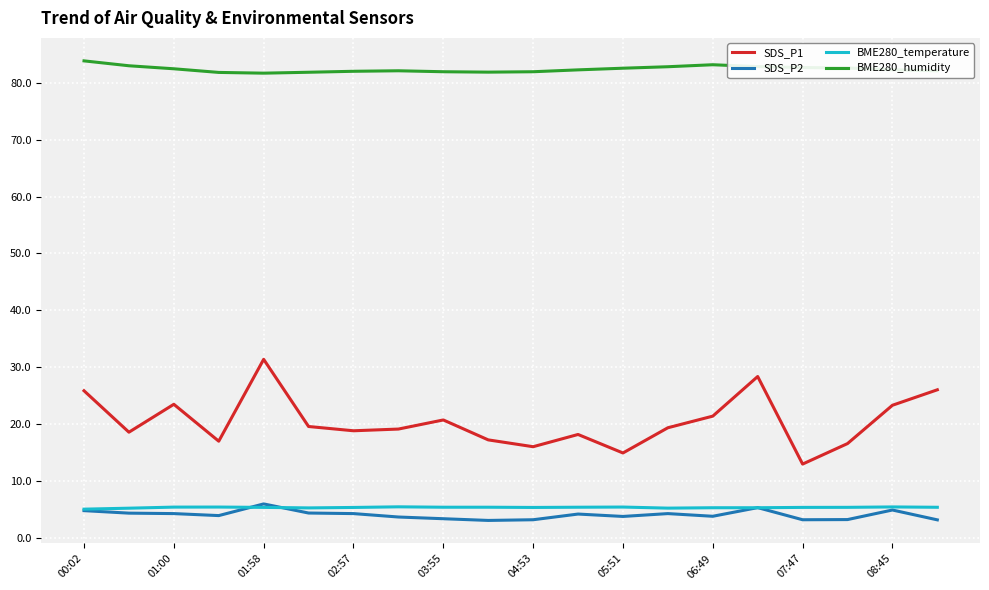

In SDS_P2, how many points are lower than both neighbors (excluding endpoints)?

5